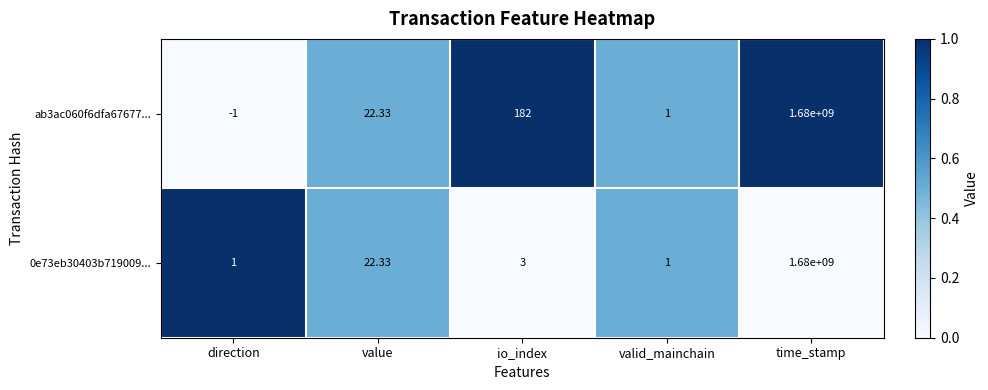

Is the value of 0e73eb30403b719009... at io_index greater than the value of ab3ac060f6dfa67677... at value?

No